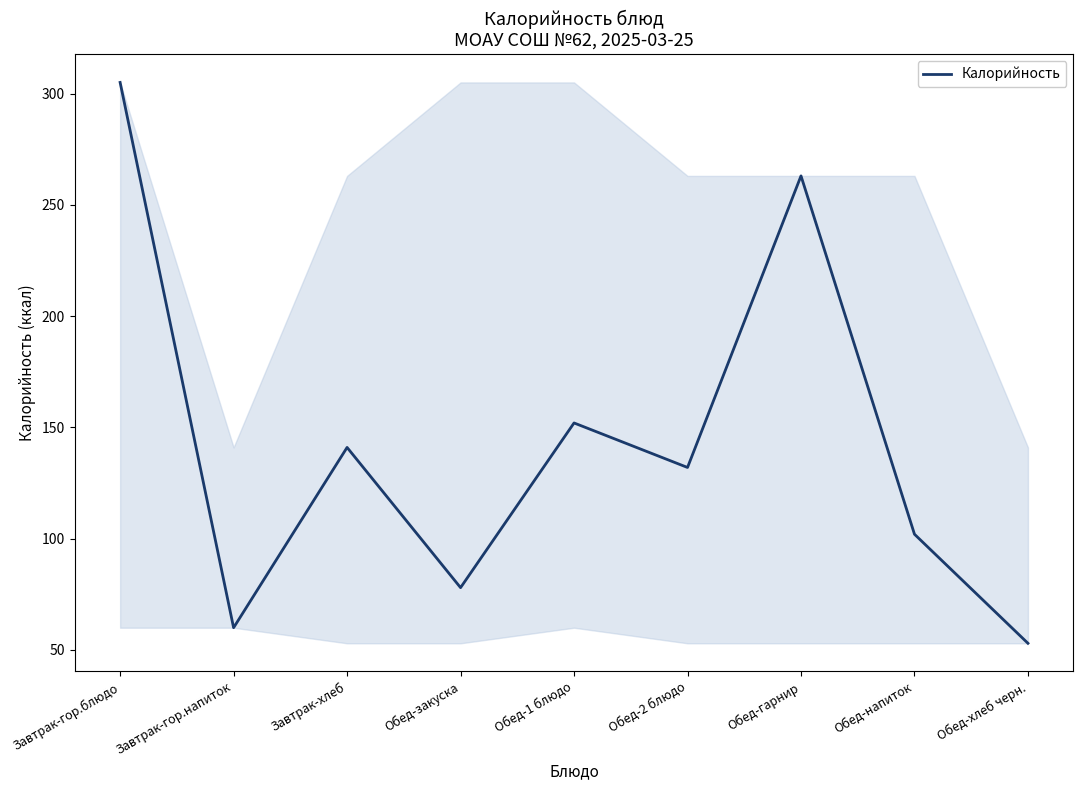

List the labels in order of value, smallest first.

Обед-хлеб черн., Завтрак-гор.напиток, Обед-закуска, Обед-напиток, Обед-2 блюдо, Завтрак-хлеб, Обед-1 блюдо, Обед-гарнир, Завтрак-гор.блюдо